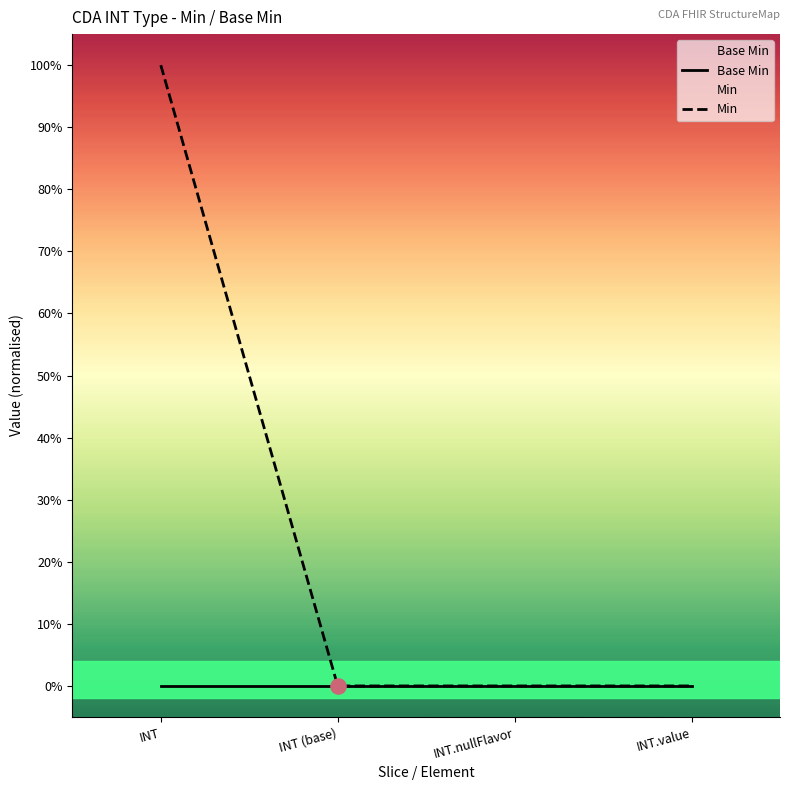

At how many categories does at least one series exceed 0?

1